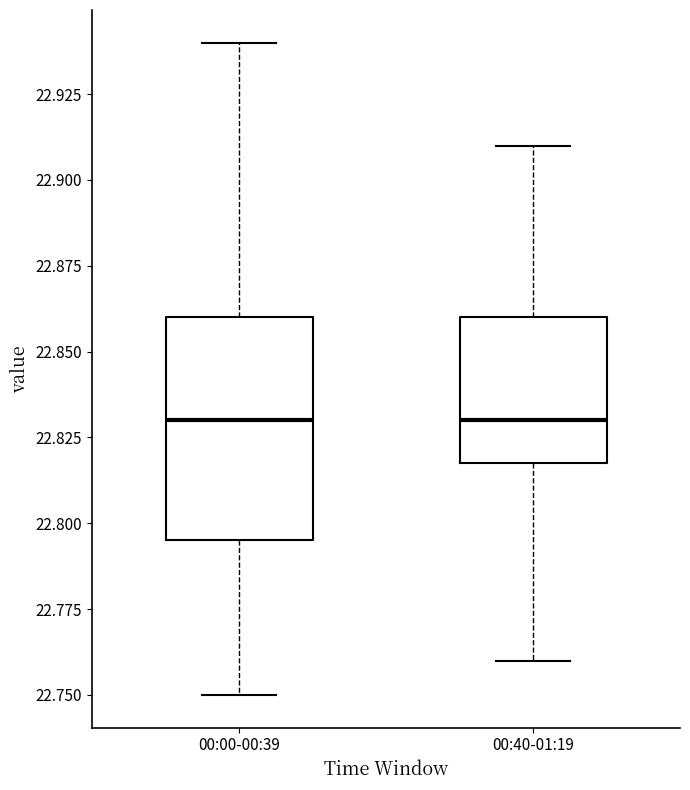

Reading left to right, transcribe this box plot: for each box, give where its median line is, the range the box spans, and where its two whiskers end, as read against the y-axis. The values are not printed on the chart, so give them approximately, as read against the axis.

00:00-00:39: median 22.830, box 22.795 to 22.860, whiskers 22.750 to 22.940
00:40-01:19: median 22.830, box 22.820 to 22.860, whiskers 22.760 to 22.910